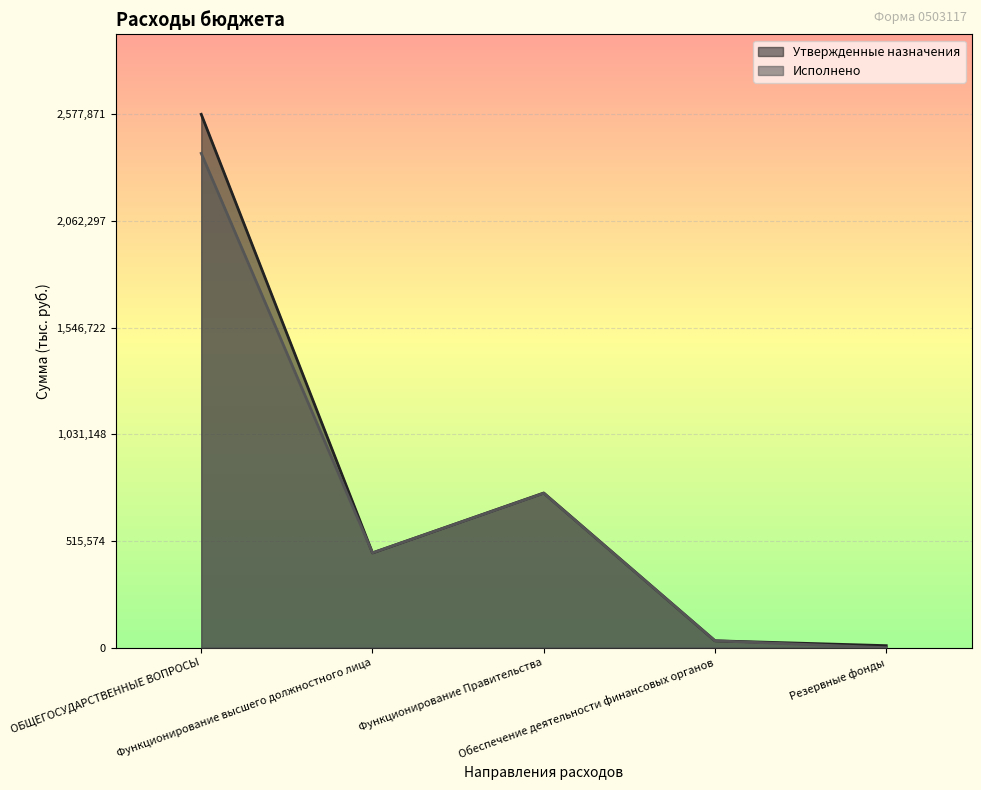

True or false: Исполнено and Утвержденные назначения cross at least once.

False